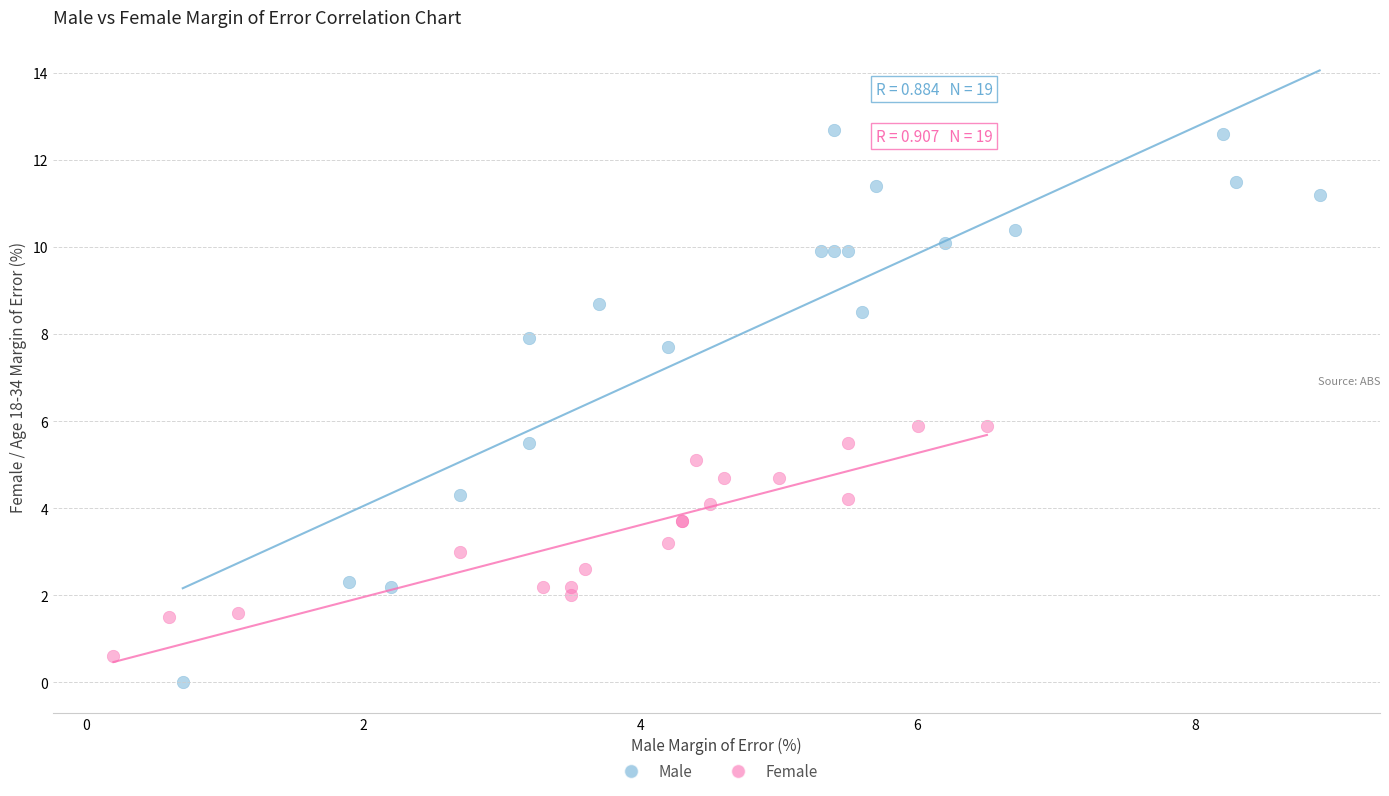

Which series reaches the minimum Y coordinate?

Male